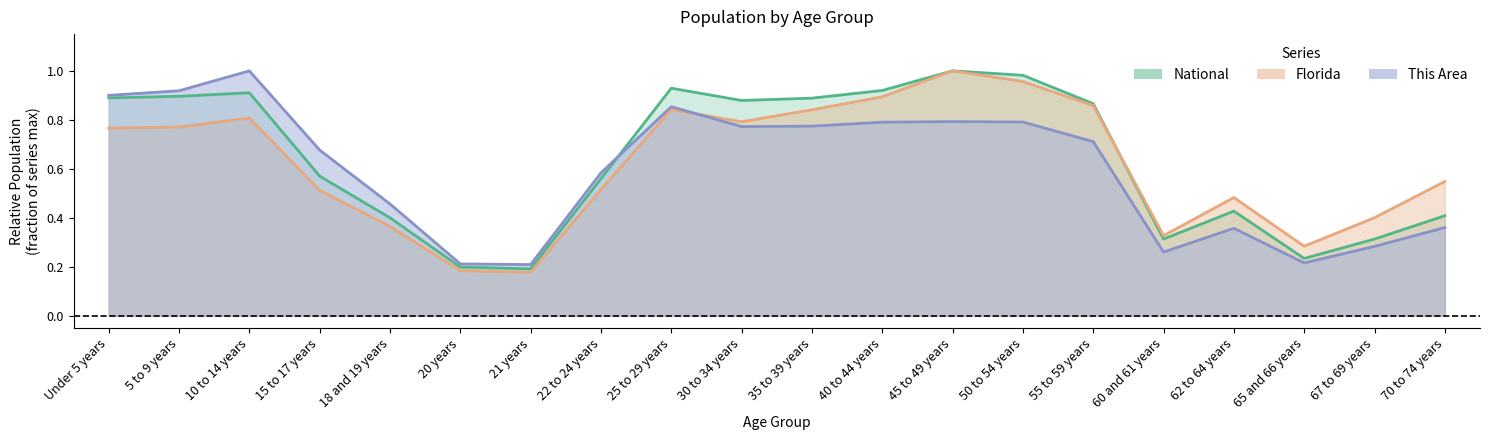

In This Area, how many points are lower than both neighbors (excluding endpoints)?

4